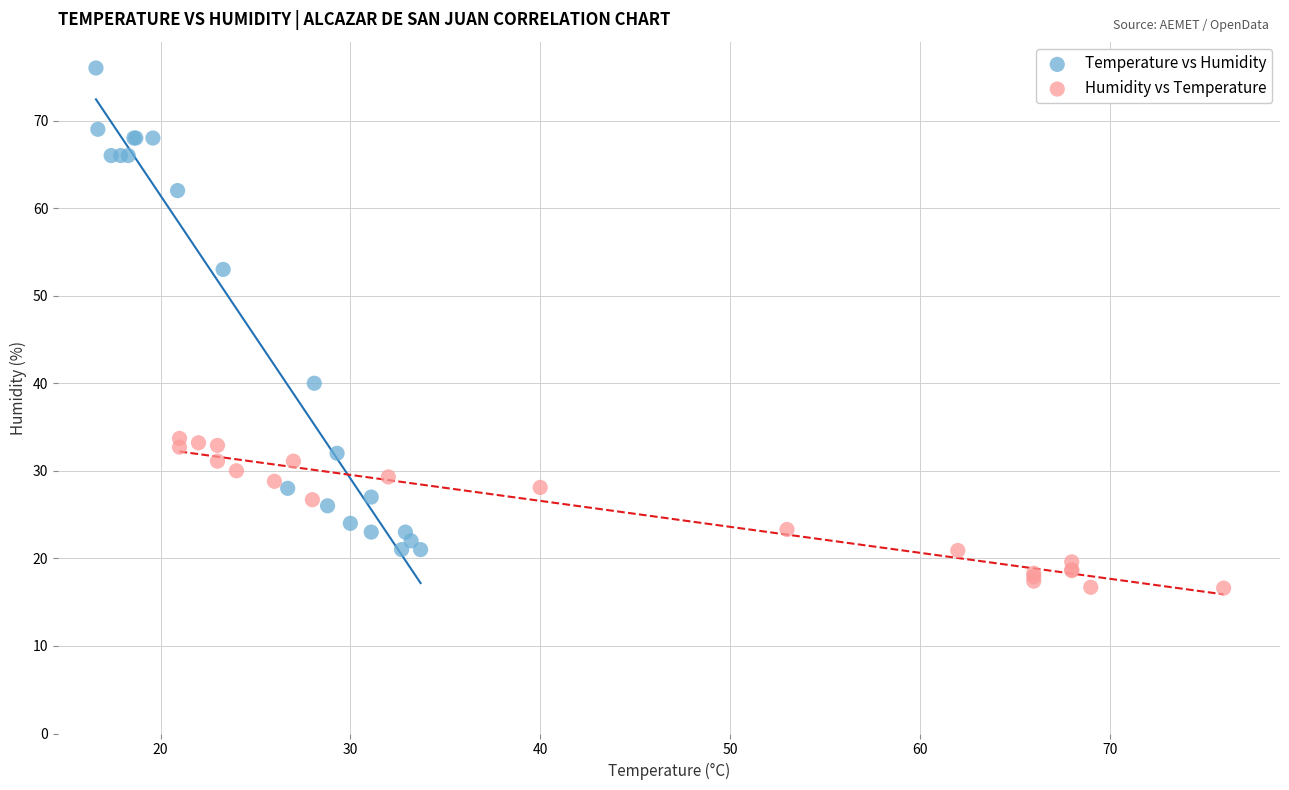

Which series reaches the minimum Y coordinate?

Humidity vs Temperature